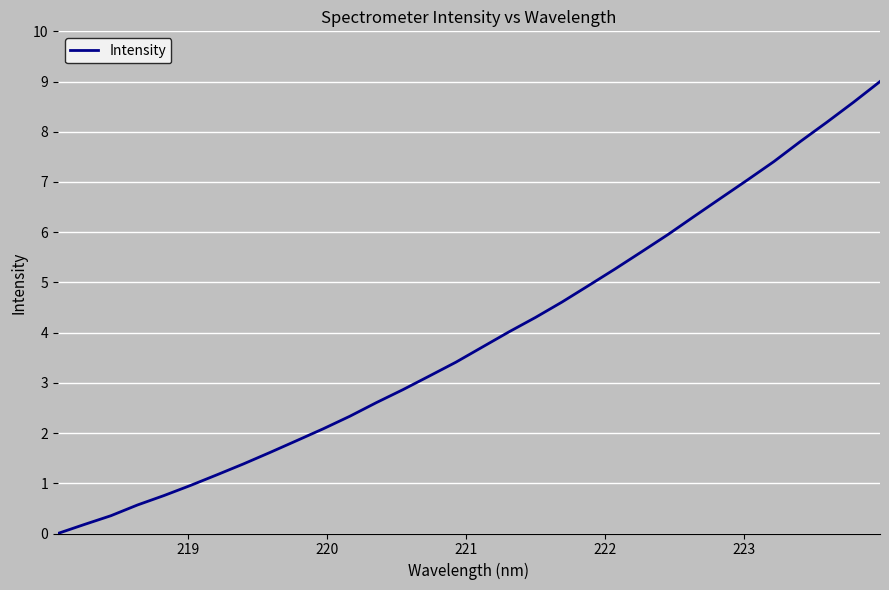

What is the greatest value displayed?

9.0